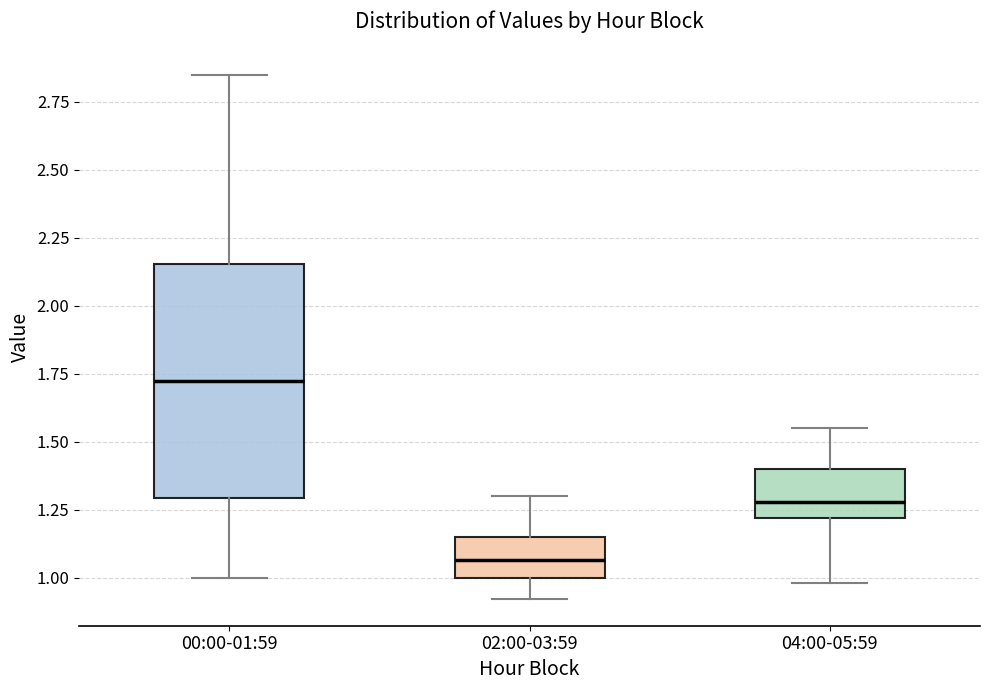

Reading left to right, transcribe this box plot: for each box, give where its median line is, the range the box spans, and where its two whiskers end, as read against the y-axis. The values are not printed on the chart, so give them approximately, as read against the axis.

00:00-01:59: median 1.75, box 1.30 to 2.15, whiskers 1.00 to 2.85
02:00-03:59: median 1.05, box 1.00 to 1.15, whiskers 0.90 to 1.30
04:00-05:59: median 1.30, box 1.20 to 1.40, whiskers 1.00 to 1.55